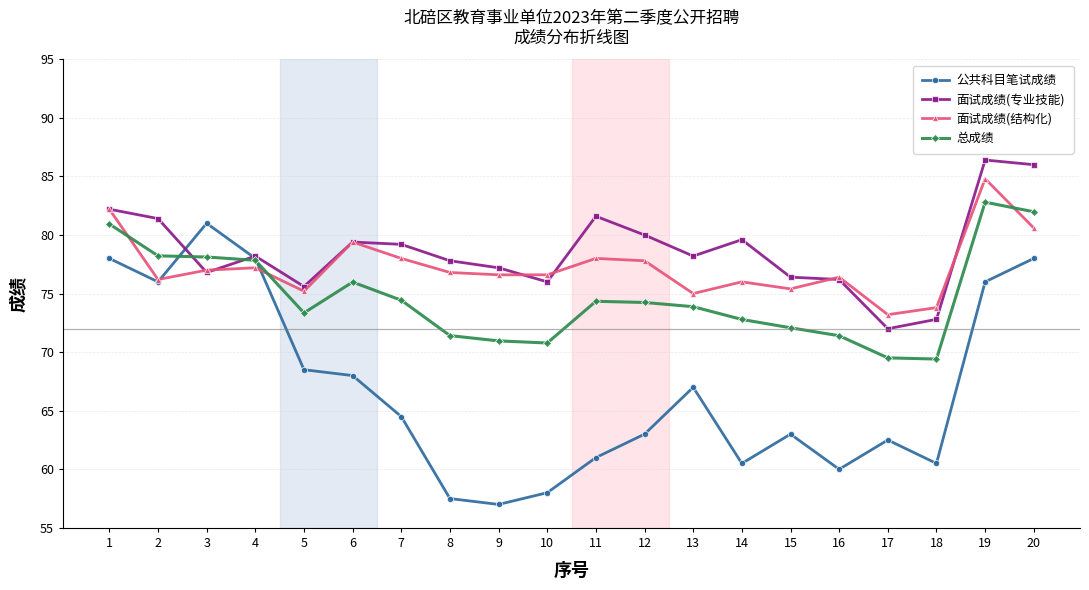

The value of 总成绩 at 17 is 115.5. True or false?

False